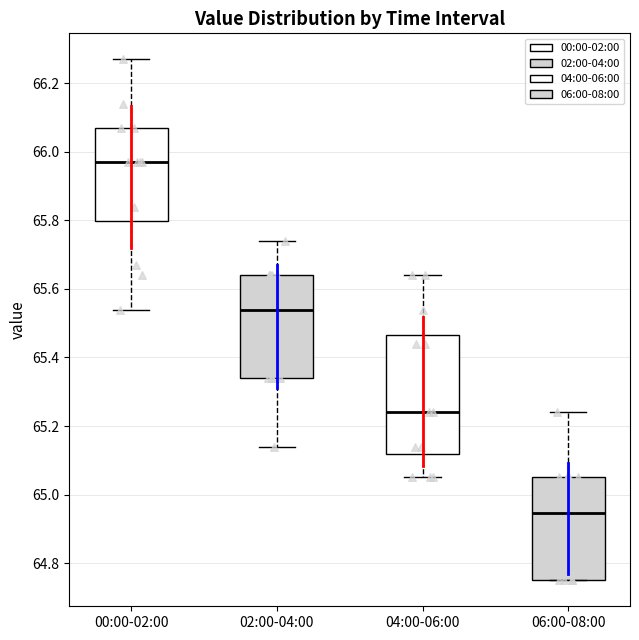

Reading left to right, read every box against the y-axis: the position of its median line, the range the box covers, and the ends of its whiskers. The values are not printed on the chart, so give them approximately, as read against the axis.

00:00-02:00: median 65.98, box 65.80 to 66.08, whiskers 65.54 to 66.28
02:00-04:00: median 65.54, box 65.34 to 65.64, whiskers 65.14 to 65.74
04:00-06:00: median 65.24, box 65.12 to 65.46, whiskers 65.06 to 65.64
06:00-08:00: median 64.94, box 64.76 to 65.06, whiskers 64.76 to 65.24